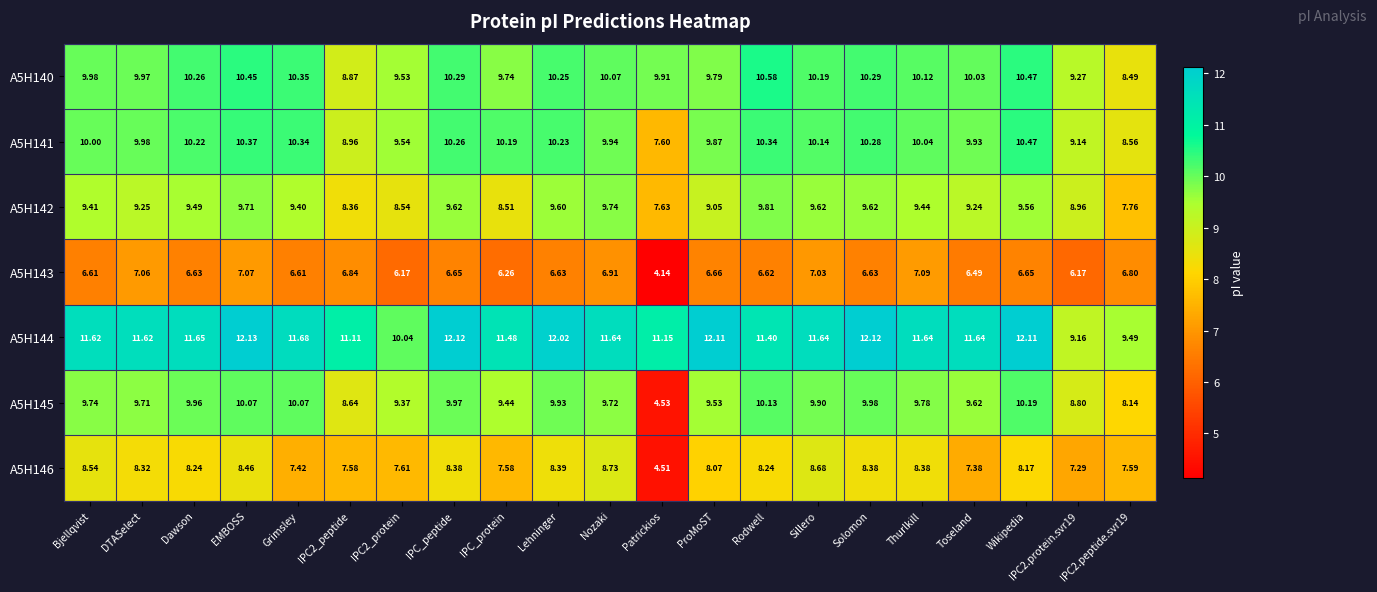

Where does the A5H140 series first go above 10?

Dawson